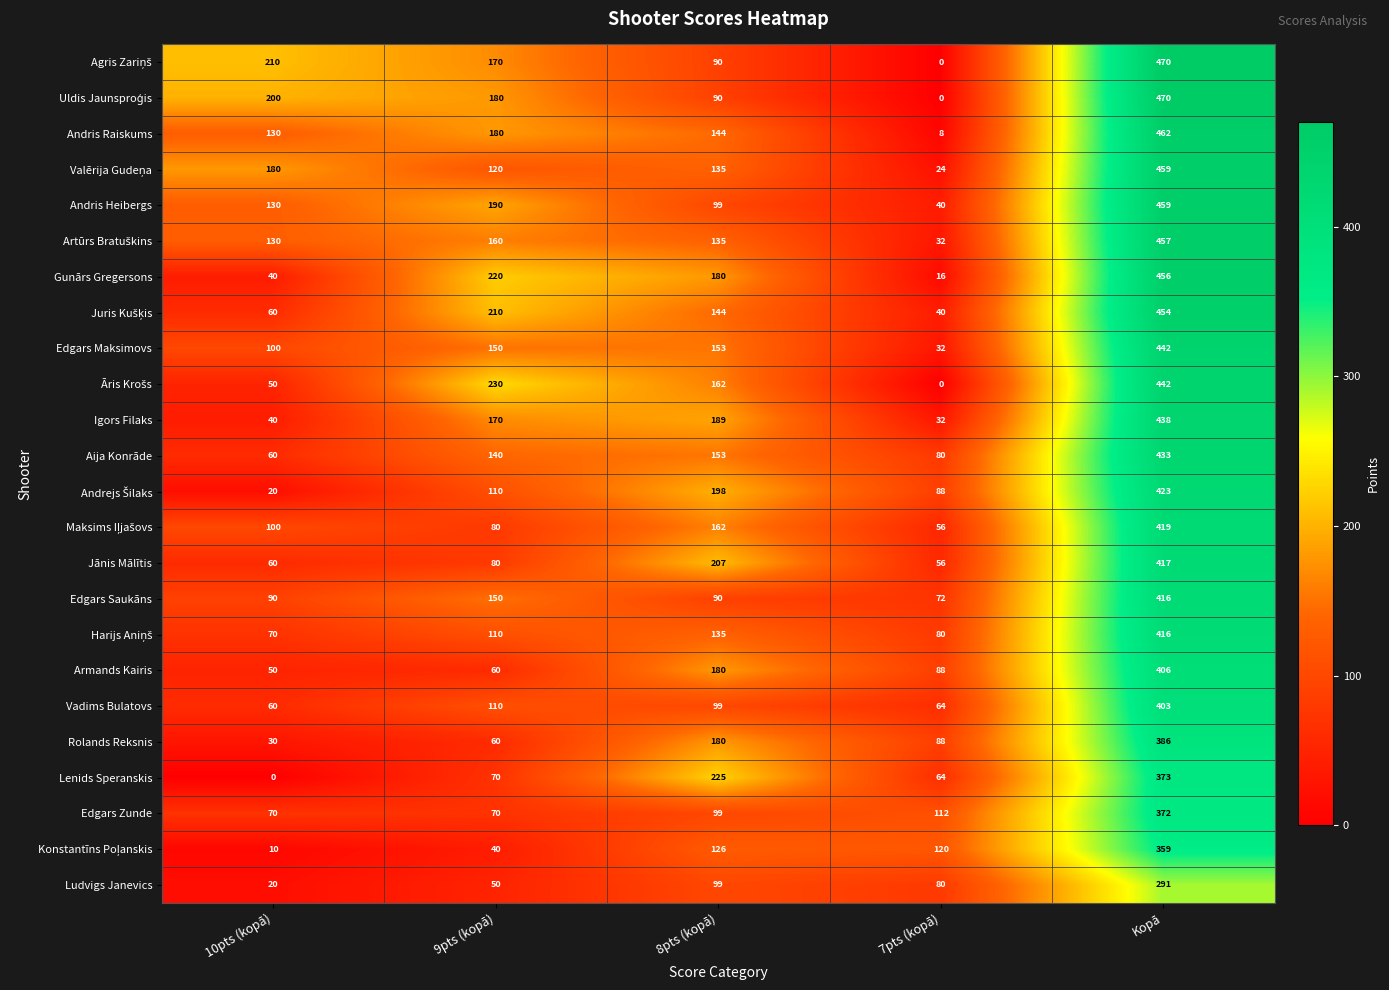

What is the sum of all Edgars Zunde values?

723